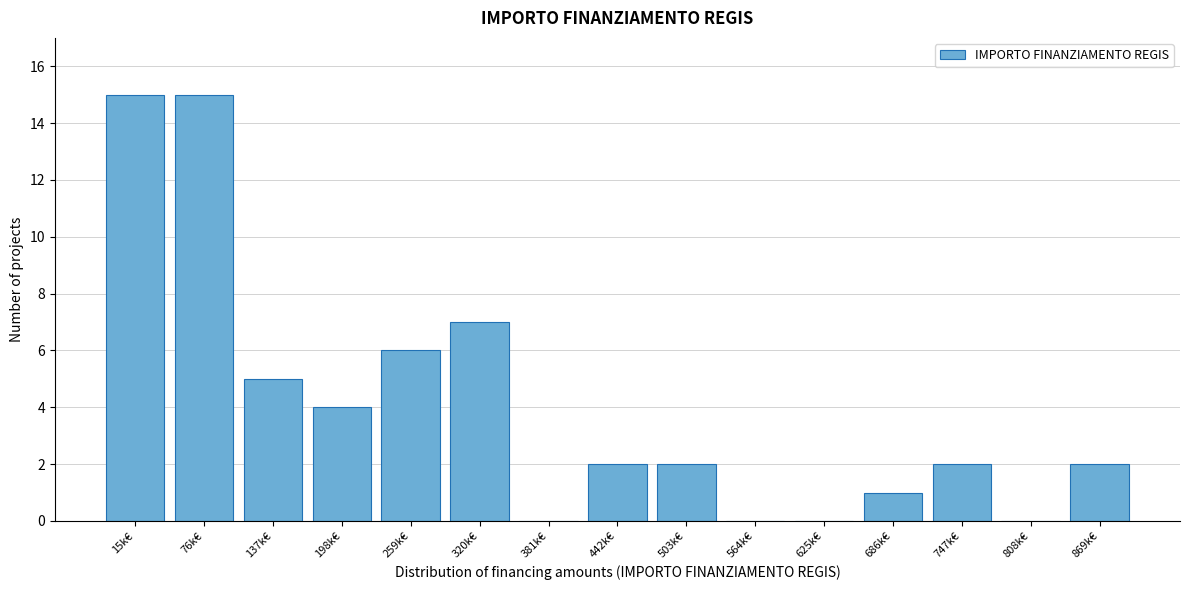

Reading left to right, extract all data points from this chart.

15k€=15	76k€=15	137k€=5	198k€=4	259k€=6	320k€=7	381k€=0	442k€=2	503k€=2	564k€=0	625k€=0	686k€=1	747k€=2	808k€=0	869k€=2